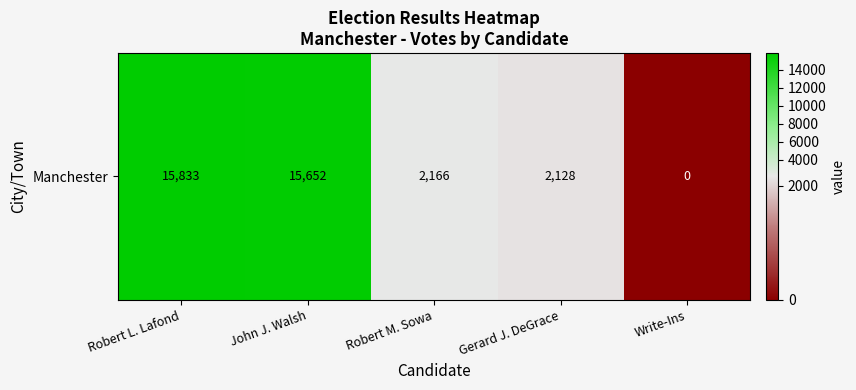

What is the sum of the values at John J. Walsh and Robert L. Lafond?

31485